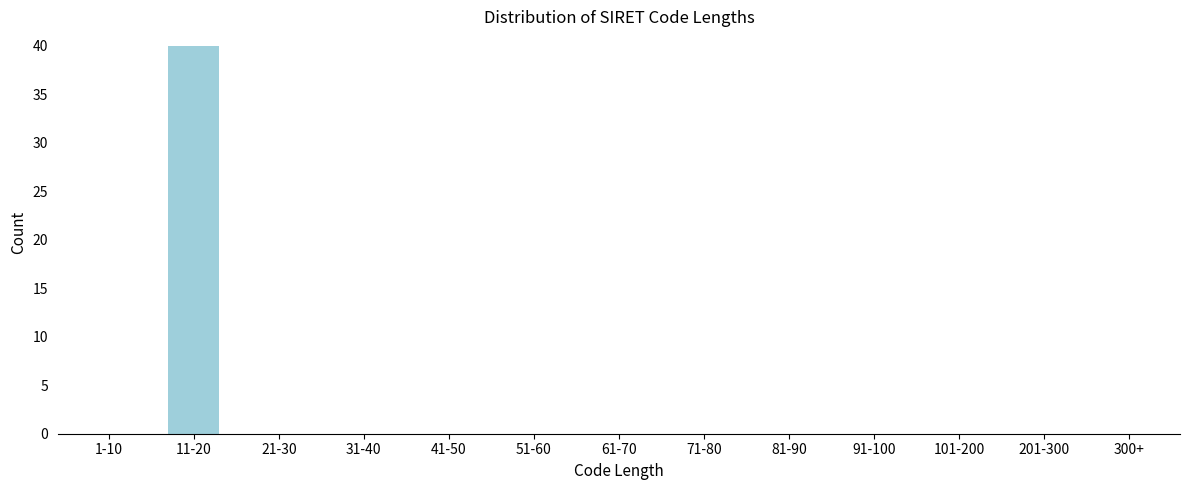

Reading left to right, what are all the values shown in this chart?

1-10=0	11-20=40	21-30=0	31-40=0	41-50=0	51-60=0	61-70=0	71-80=0	81-90=0	91-100=0	101-200=0	201-300=0	300+=0